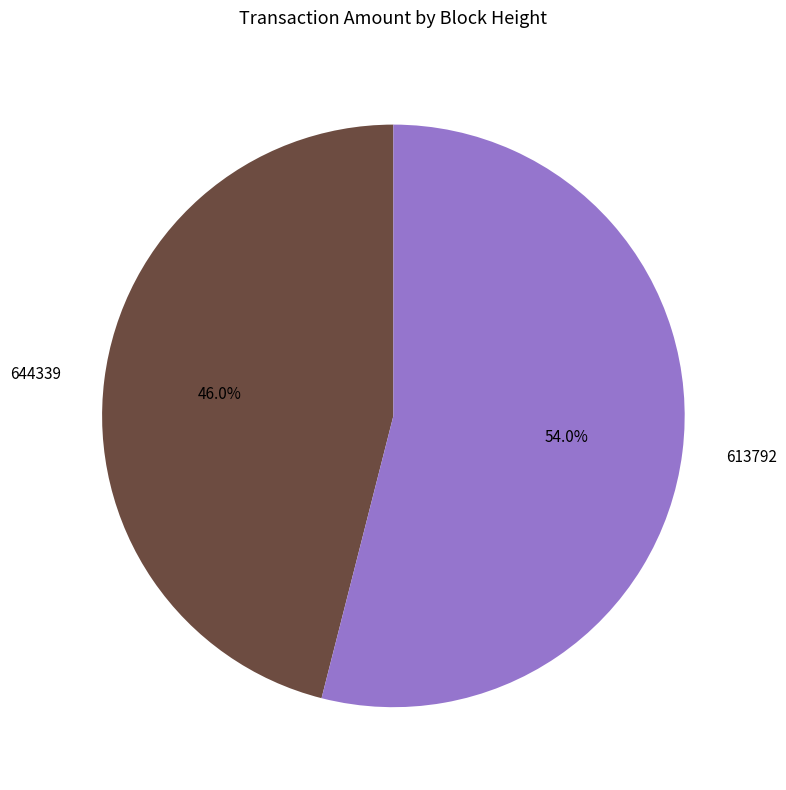

How many slices are in this pie chart?

2